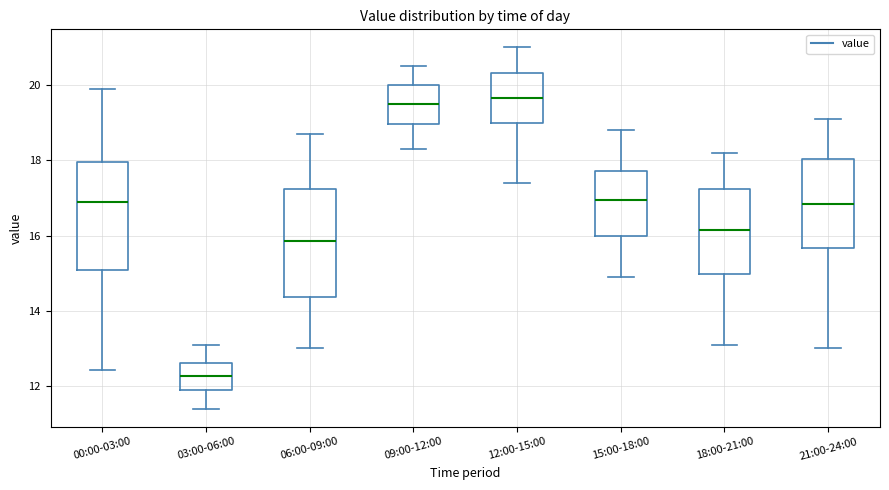

Reading left to right, transcribe this box plot: for each box, give where its median line is, the range the box spans, and where its two whiskers end, as read against the y-axis. The values are not printed on the chart, so give them approximately, as read against the axis.

00:00-03:00: median 16.8, box 15.0 to 18.0, whiskers 12.4 to 20.0
03:00-06:00: median 12.2, box 11.8 to 12.6, whiskers 11.4 to 13.2
06:00-09:00: median 15.8, box 14.4 to 17.2, whiskers 13.0 to 18.8
09:00-12:00: median 19.6, box 19.0 to 20.0, whiskers 18.4 to 20.6
12:00-15:00: median 19.6, box 19.0 to 20.4, whiskers 17.4 to 21.0
15:00-18:00: median 17.0, box 16.0 to 17.8, whiskers 15.0 to 18.8
18:00-21:00: median 16.2, box 15.0 to 17.2, whiskers 13.2 to 18.2
21:00-24:00: median 16.8, box 15.6 to 18.0, whiskers 13.0 to 19.2